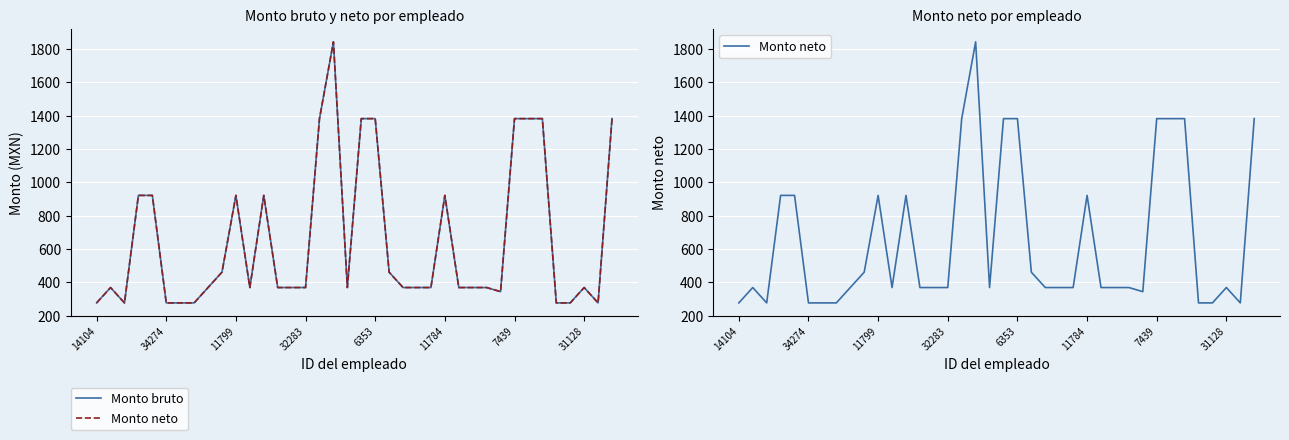

Is the value of Monto bruto at 24 greater than the value of Monto neto at 15?

No